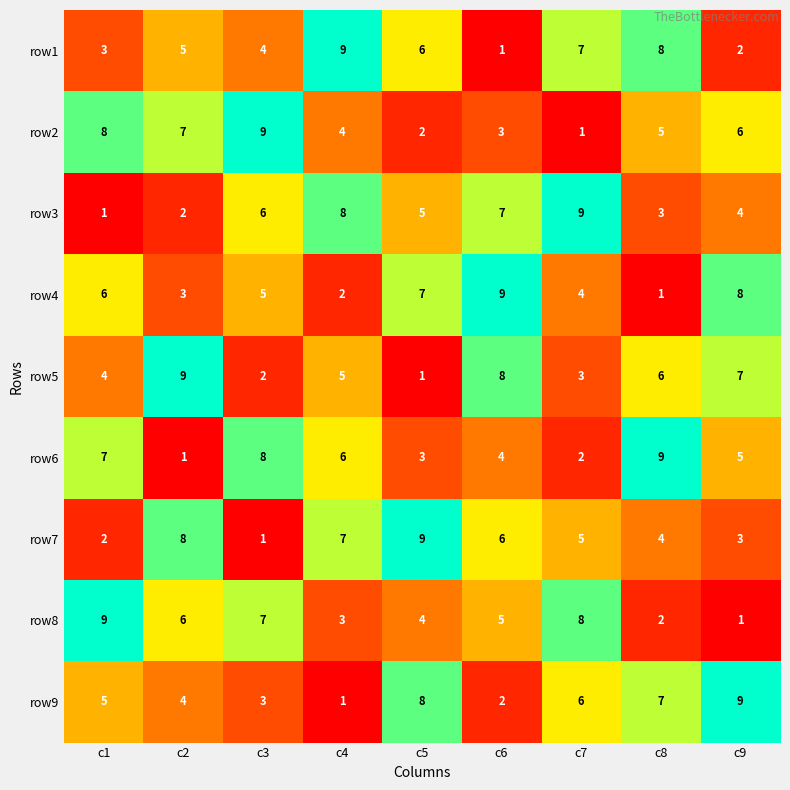

Is the value of row4 at c5 greater than the value of row1 at c2?

Yes